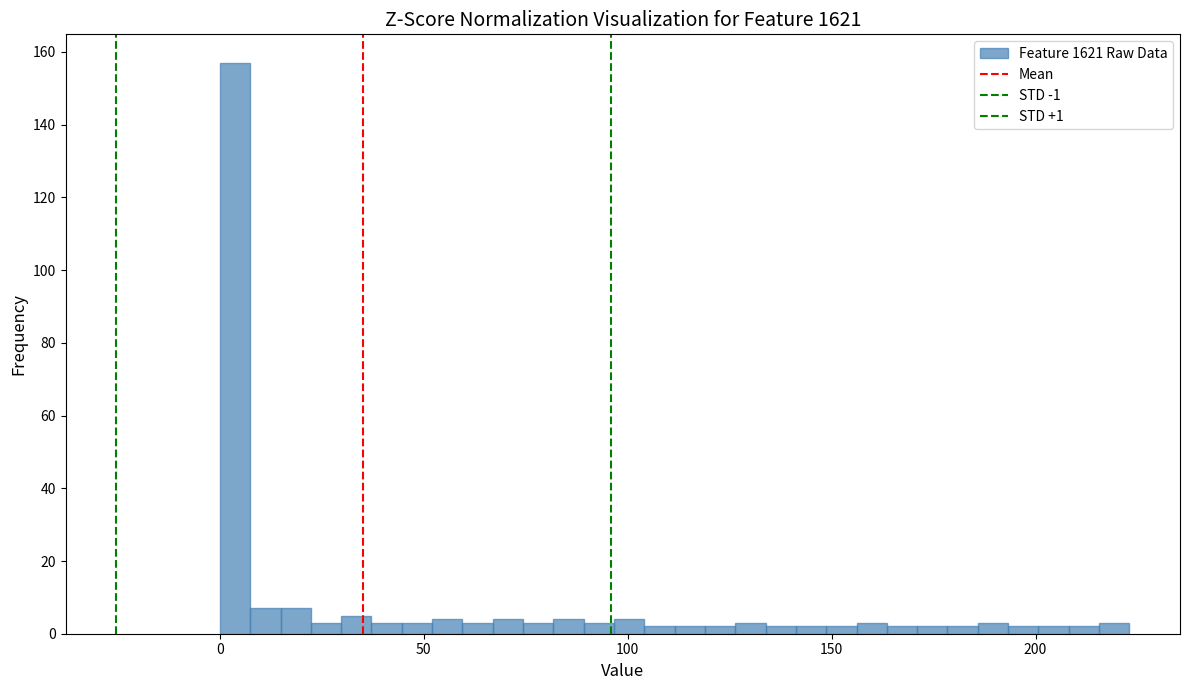

Around what value on the x-axis is the tallest bar? Give the approximate position of its centre, as read against the axis.

5